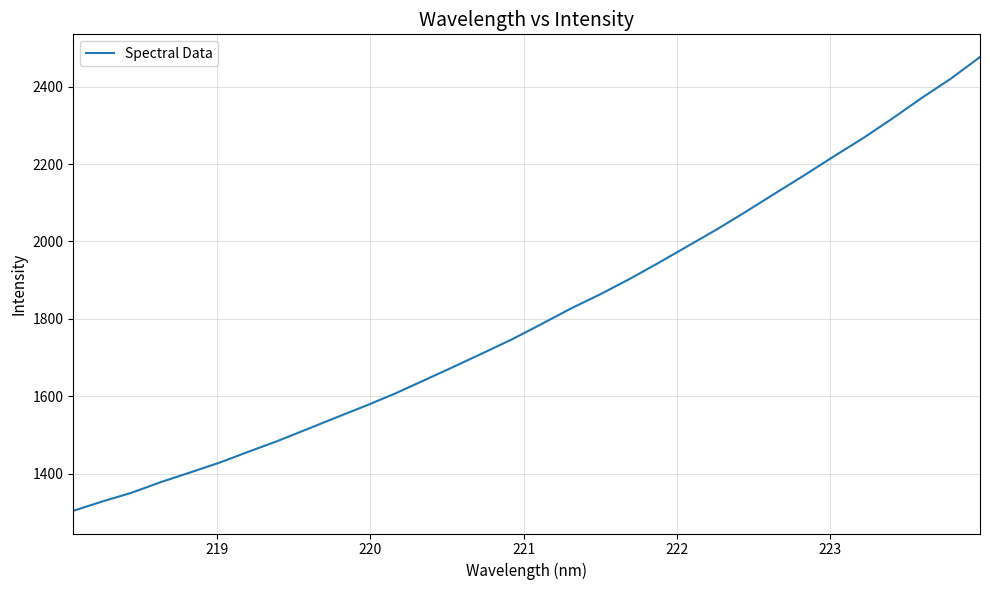

What is the maximum value shown in the chart?

2476.6